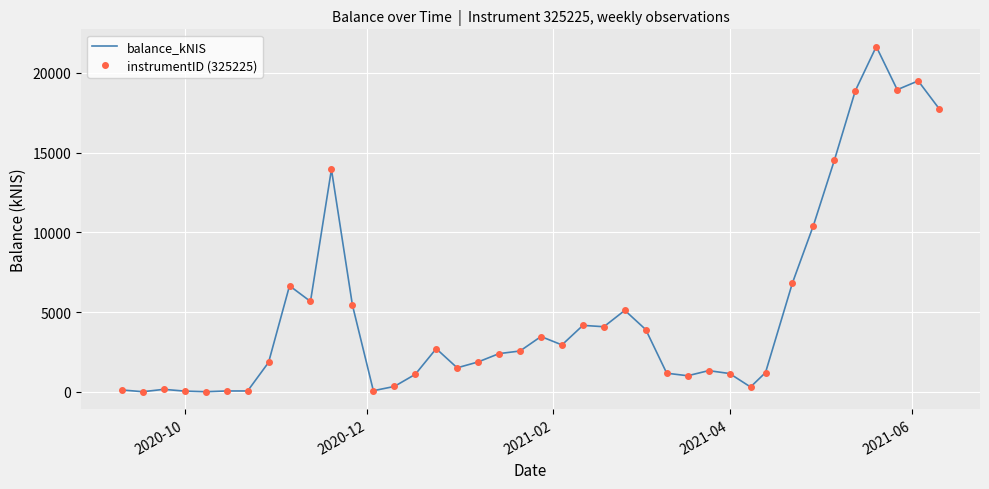

How many interior local valleys does the instrumentID (325225) series have?

10